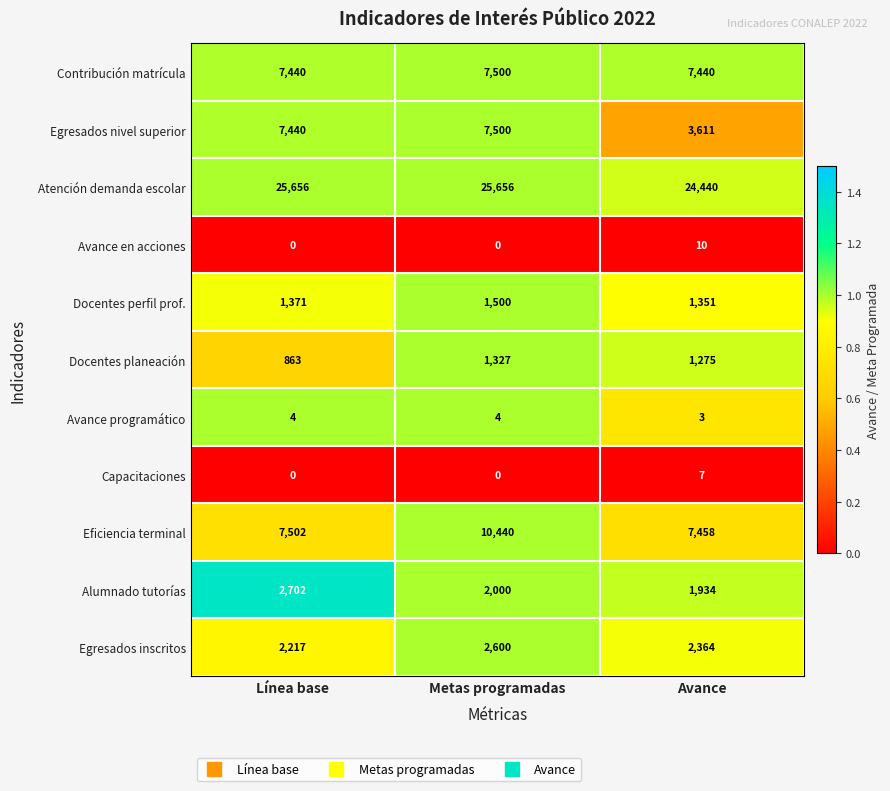

Which series has the largest total across all categories?

Atención demanda escolar